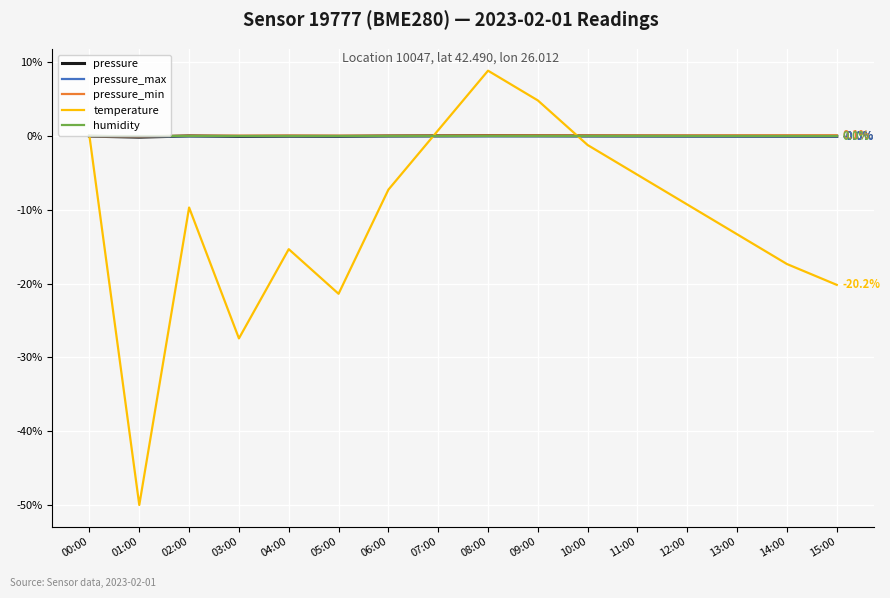

Is it true that humidity equals 0.0 at 01:00?

True